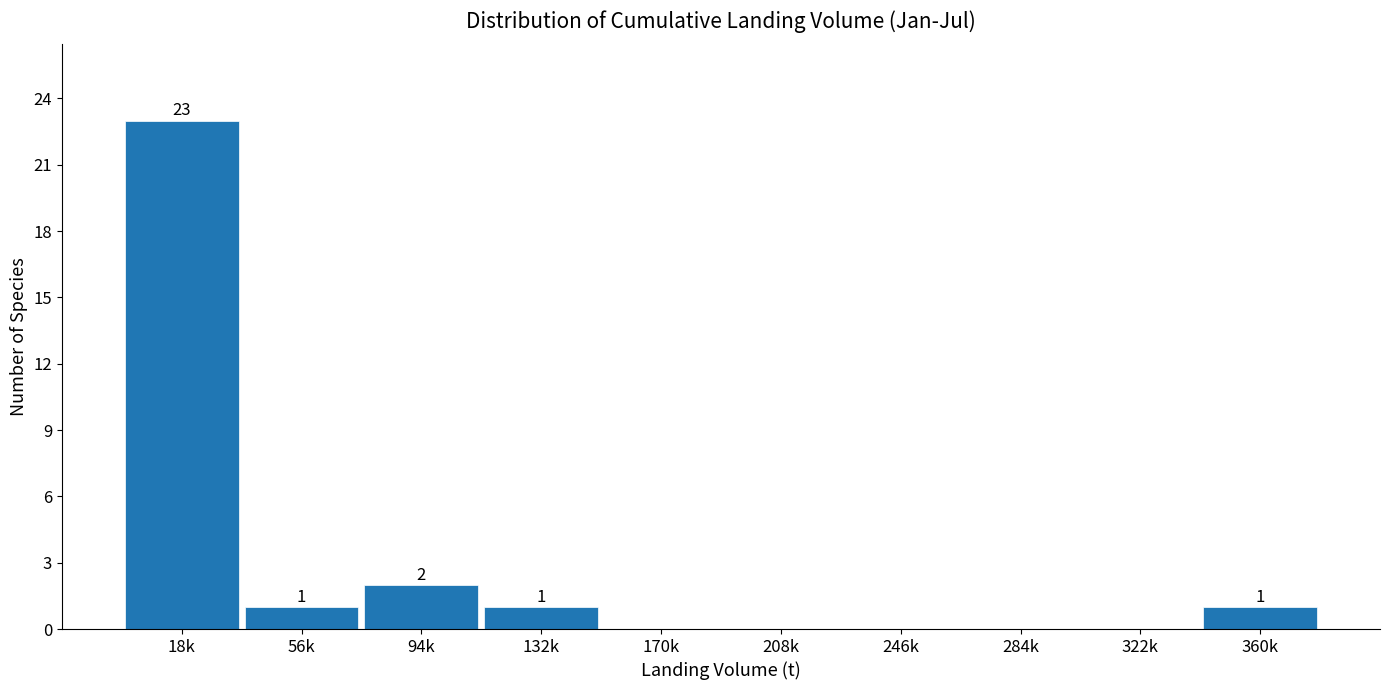

Reading left to right, extract all data points from this chart.

18k=23	56k=1	94k=2	132k=1	170k=0	208k=0	246k=0	284k=0	322k=0	360k=1